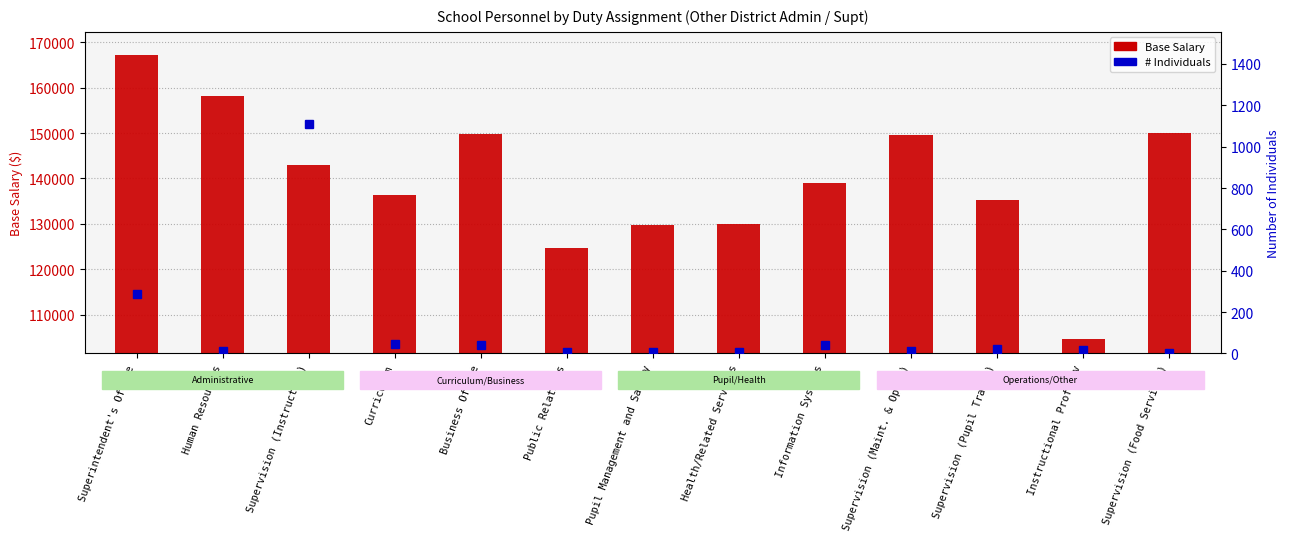

Rank the series by their average value, from highest to lowest.

Base Salary, Individuals